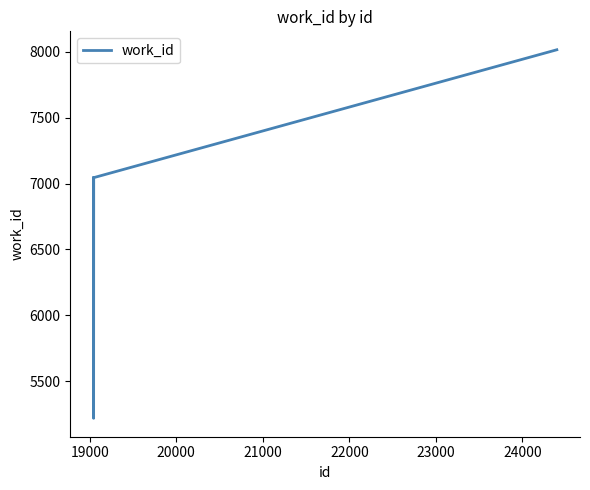

What is the minimum value shown in the chart?

5218